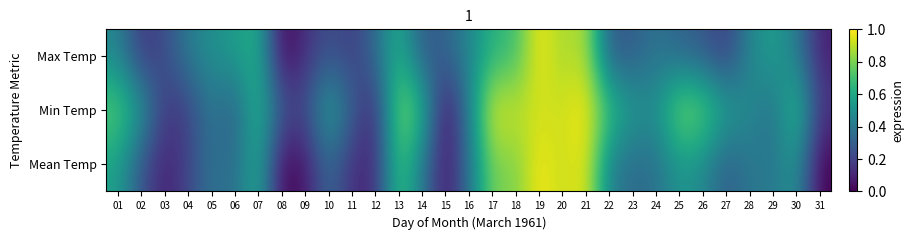

What is the greatest value displayed?

1.0